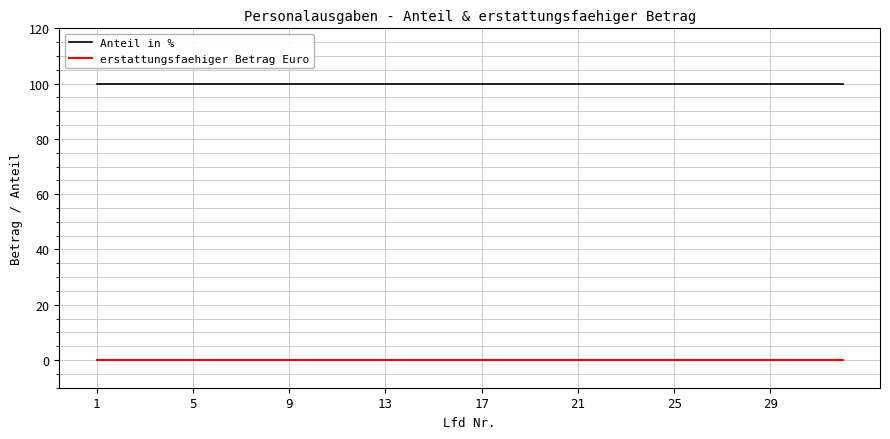

List the series in order of their overall mean, lowest first.

erstattungsfaehiger Betrag Euro, Anteil in %